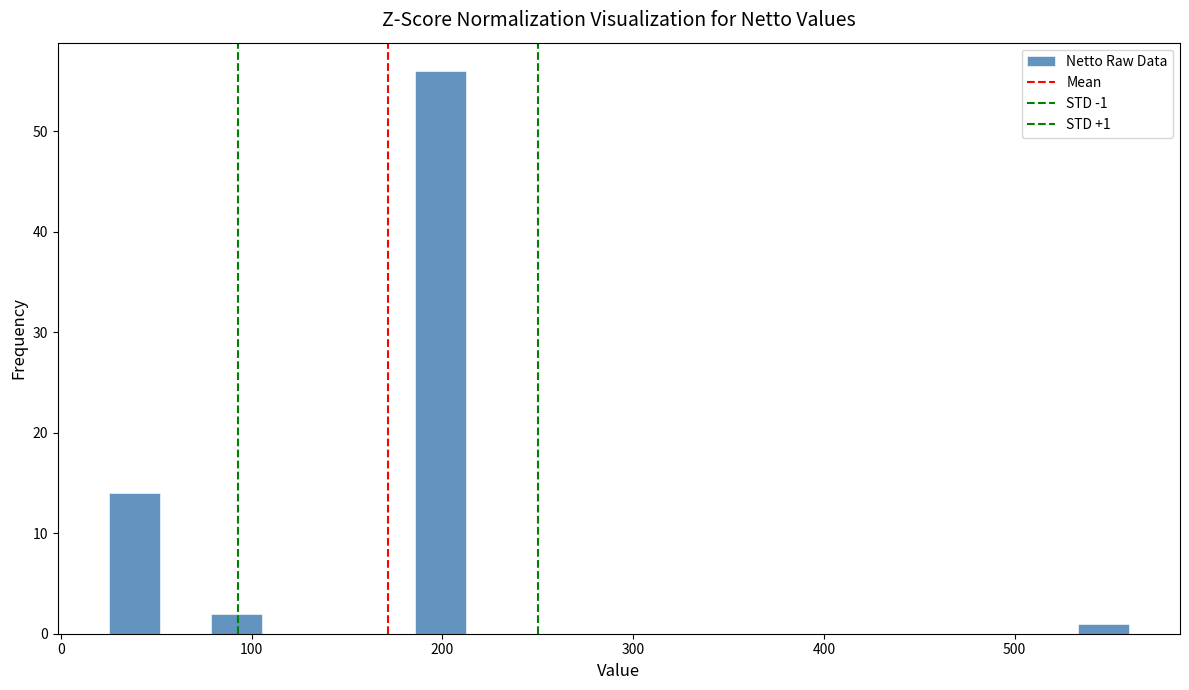

Around what value on the x-axis is the tallest bar? Give the approximate position of its centre, as read against the axis.

200